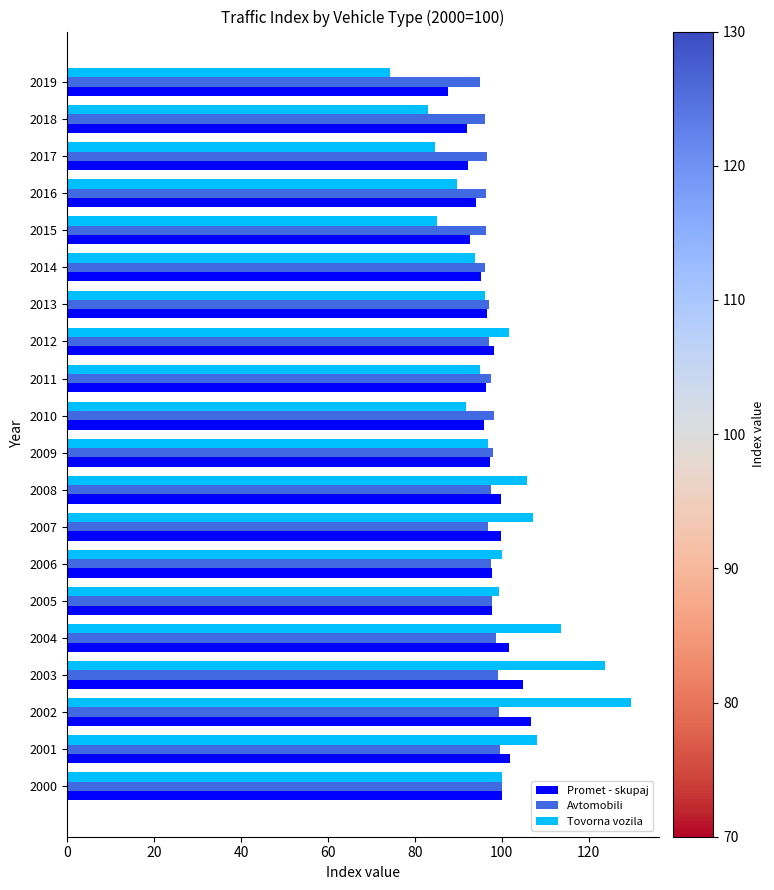

Read the Promet - skupaj value at 2011.

96.4